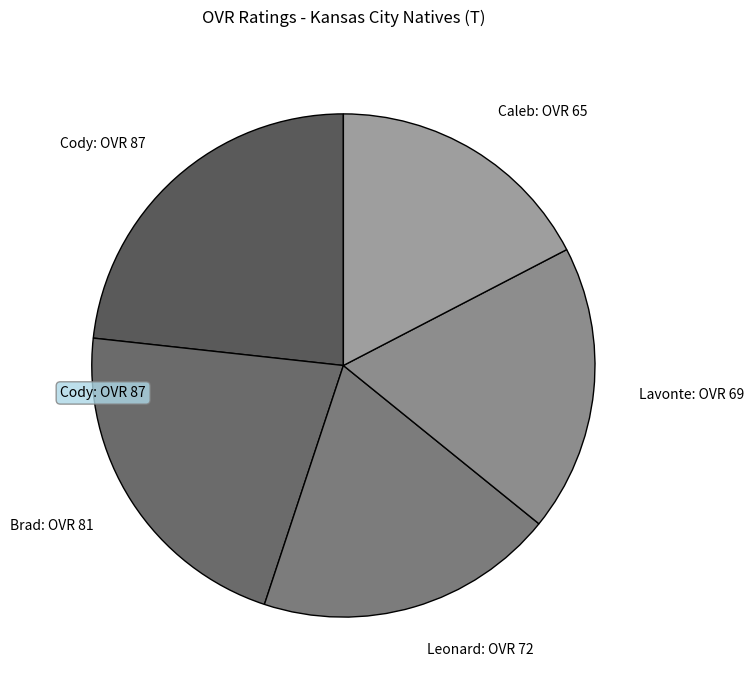

Which has a higher value, Caleb: OVR 65 or Brad: OVR 81?

Brad: OVR 81